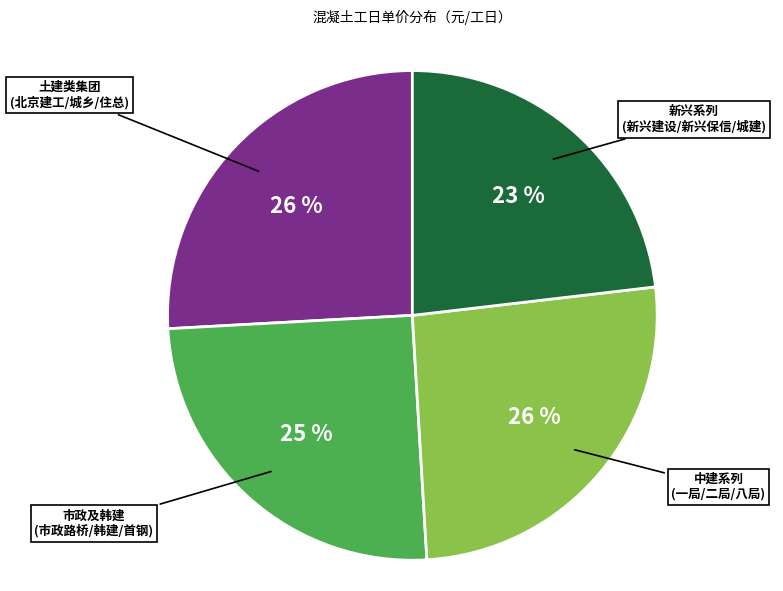

Is there any slice that represents more than half of the pie?

No